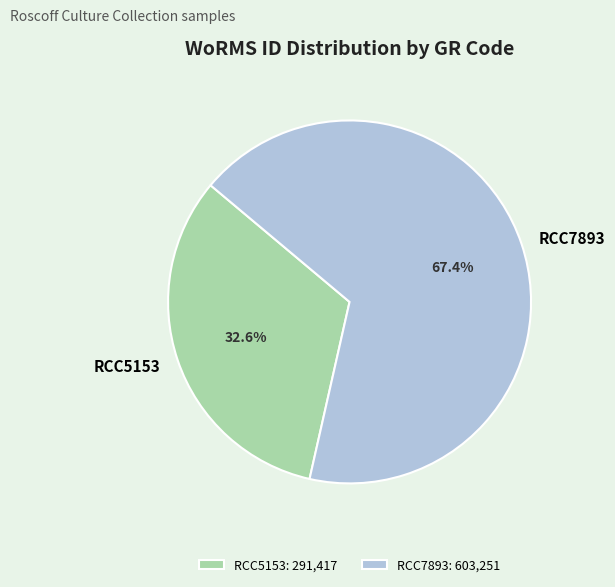

What percentage do RCC7893 and RCC5153 together represent?

100.0%